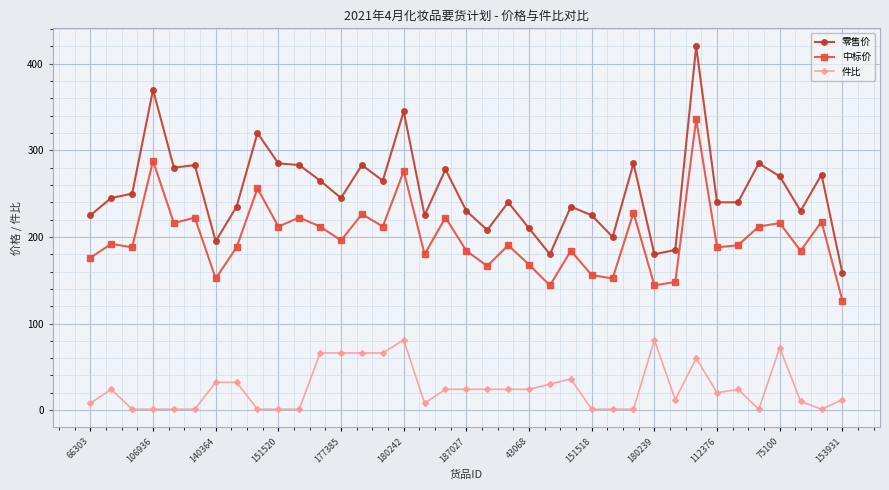

List the series in order of their overall mean, lowest first.

件比, 中标价, 零售价